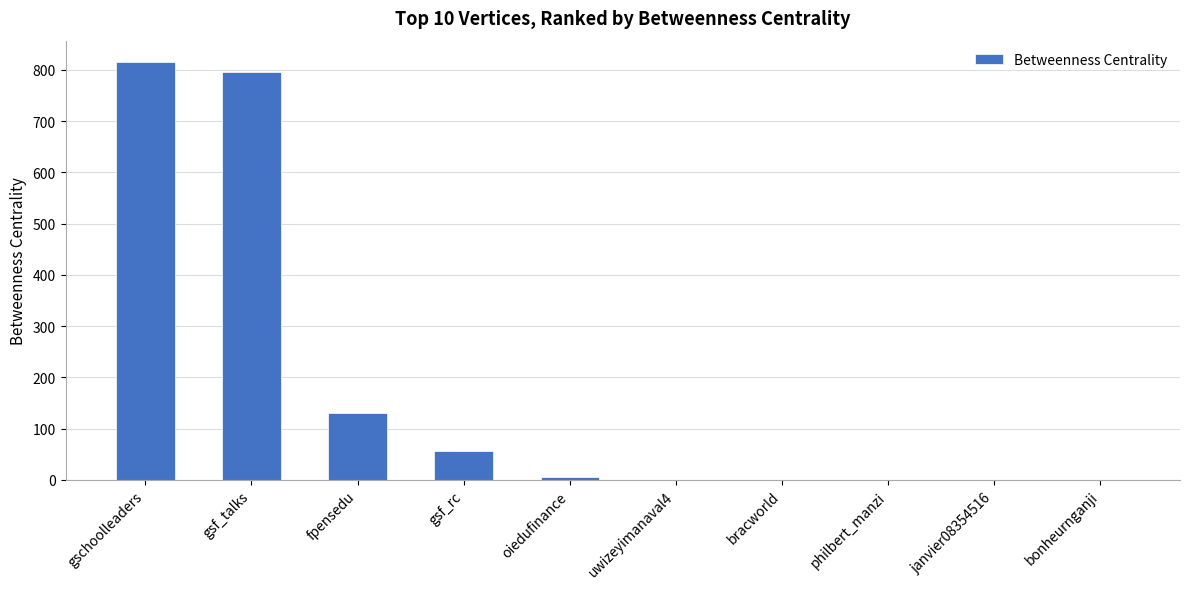

Does the chart contain stacked bars?

No